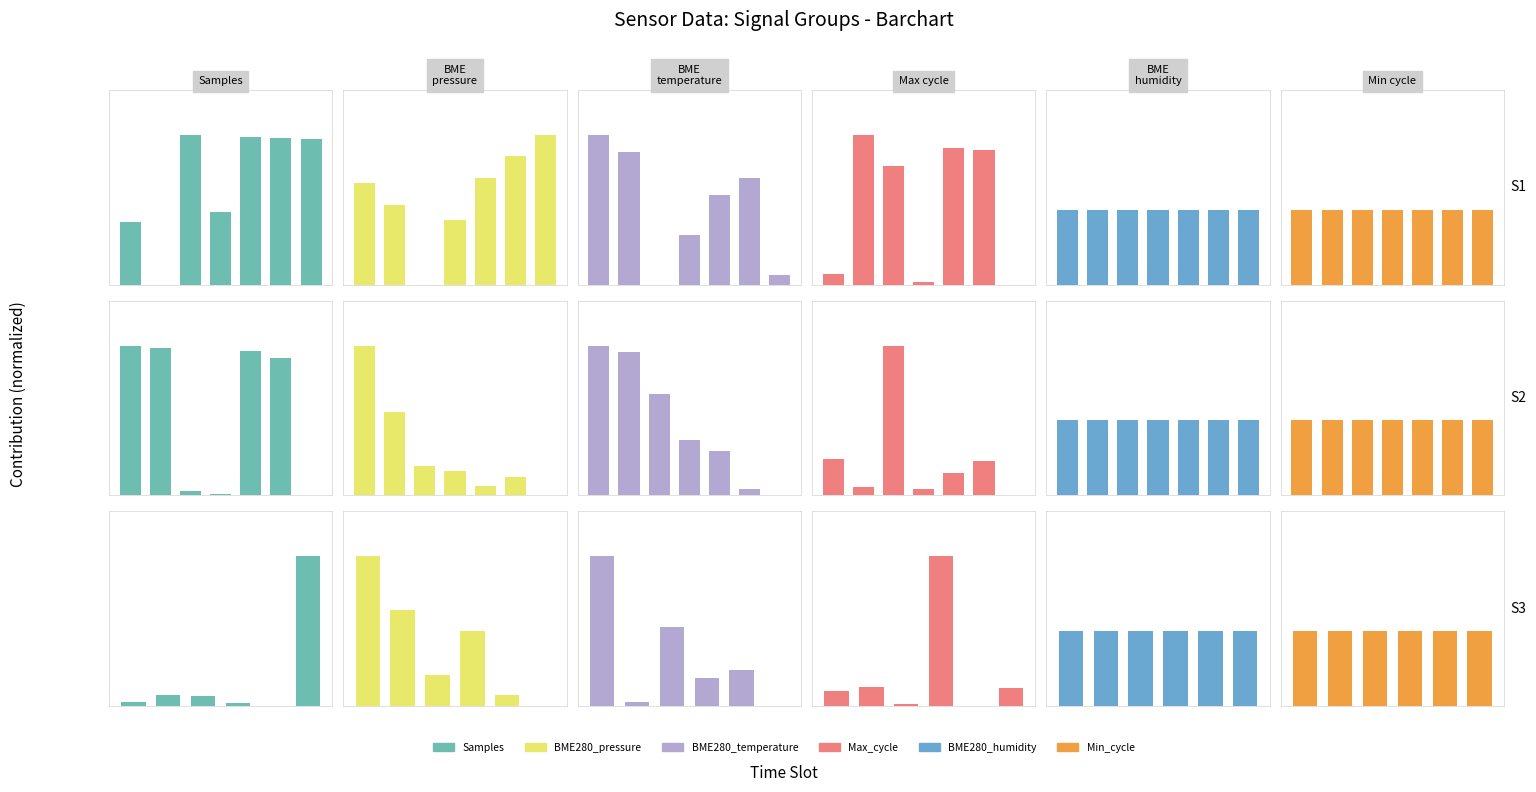

What is the value of the BME280_temperature bar at the 3rd from the left?

0.5